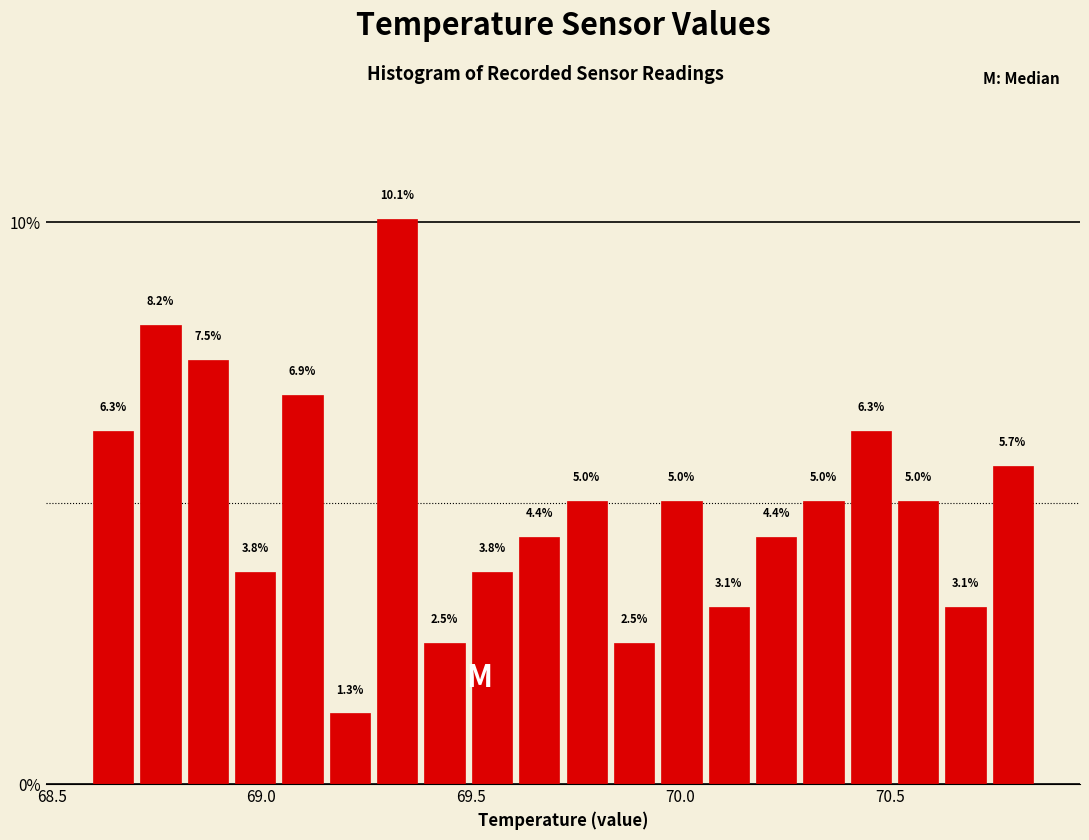

Around what value on the x-axis is the tallest bar? Give the approximate position of its centre, as read against the axis.

69.30